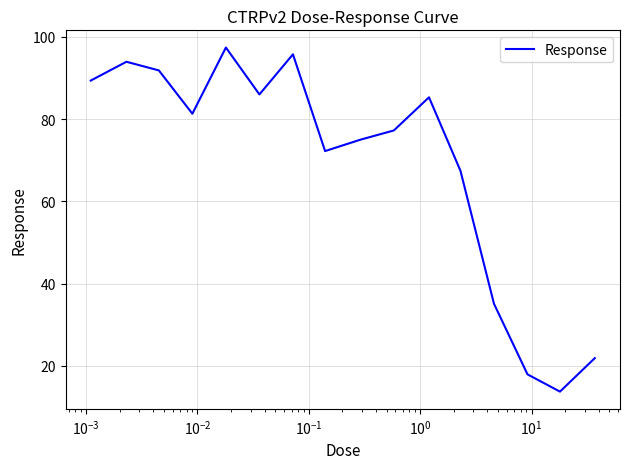

True or false: there are more than 1 points higher than both neighbors.

True